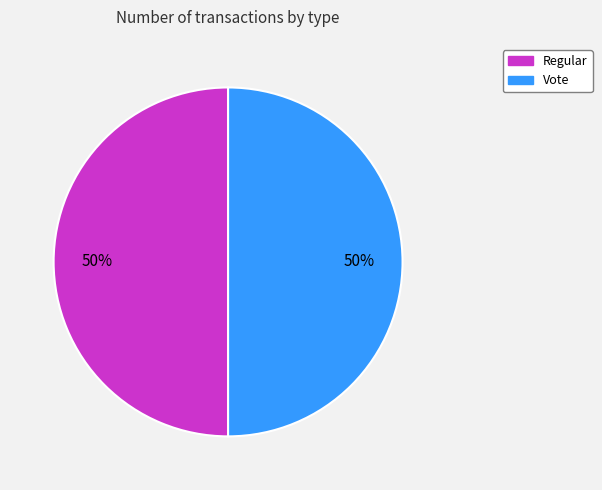

Is it true that Regular is 50% of the pie?

True